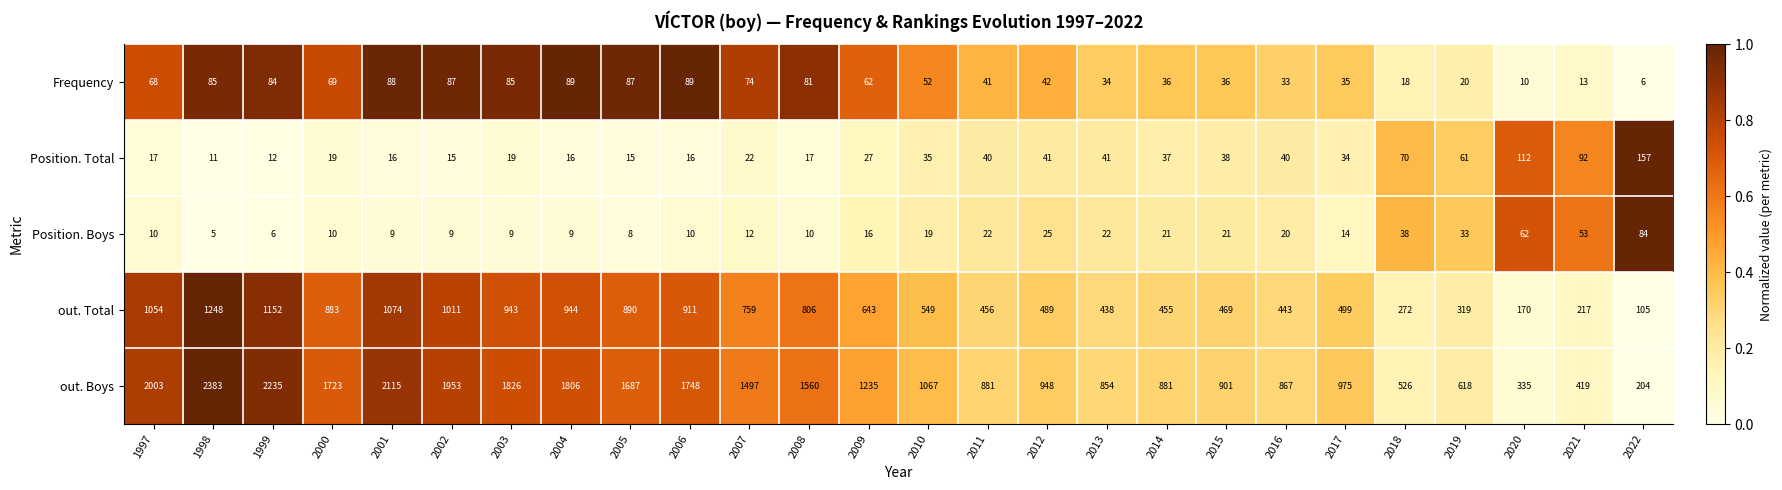

What is the total value across all series at 2020?

689